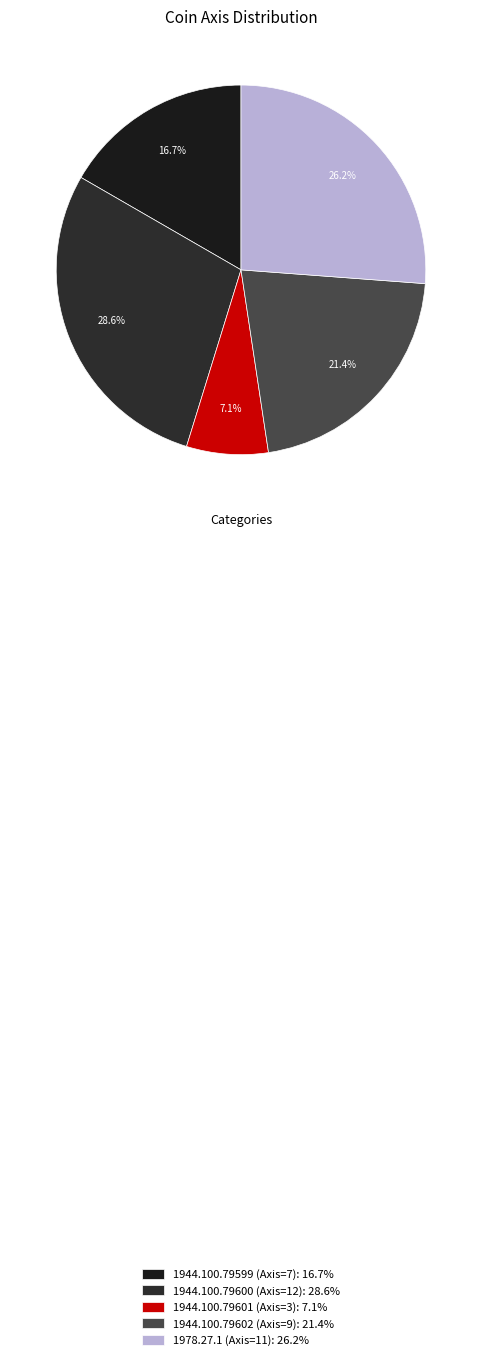

To the nearest percent, what is the combined percentage of 1944.100.79602 (Axis=9) and 1944.100.79599 (Axis=7)?

38%